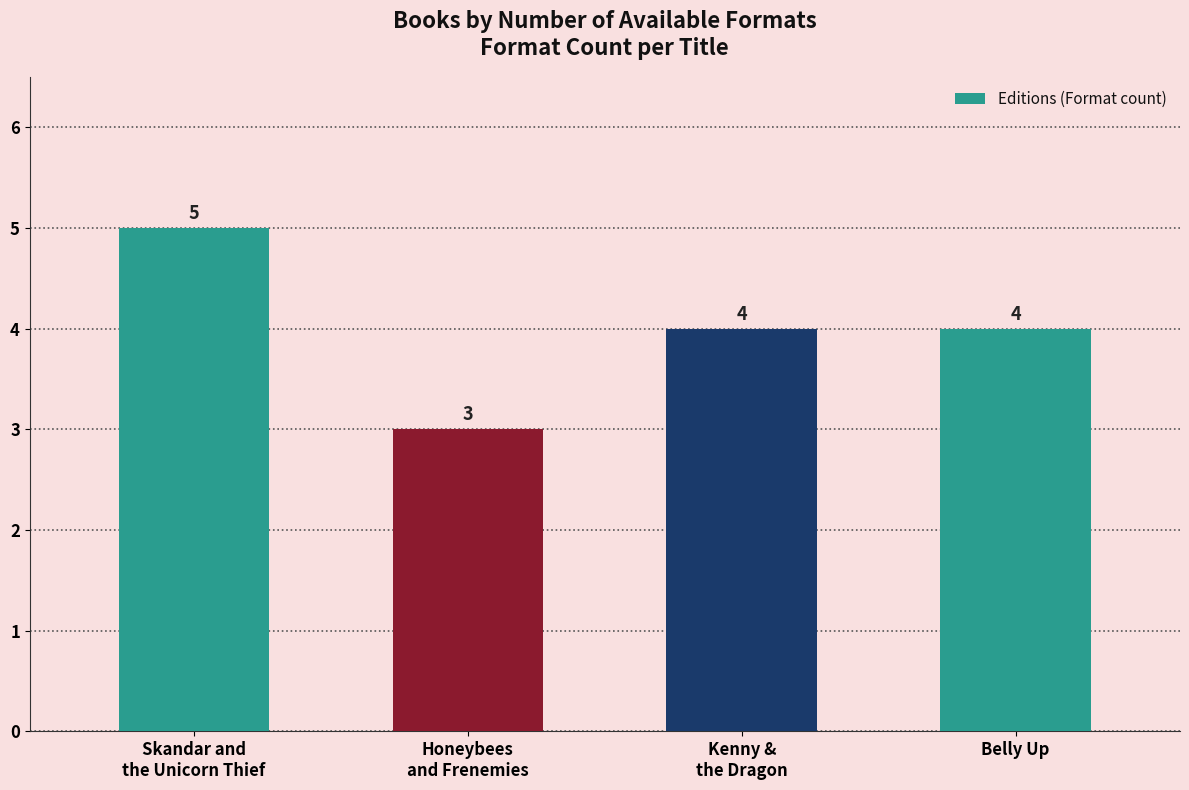

Which category has the highest value across all series?

Skandar and
the Unicorn Thief